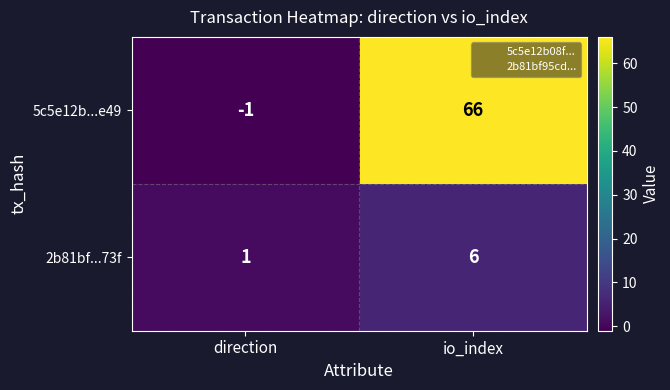

What is the sum of the 2b81bf...73f values at direction and io_index?

7